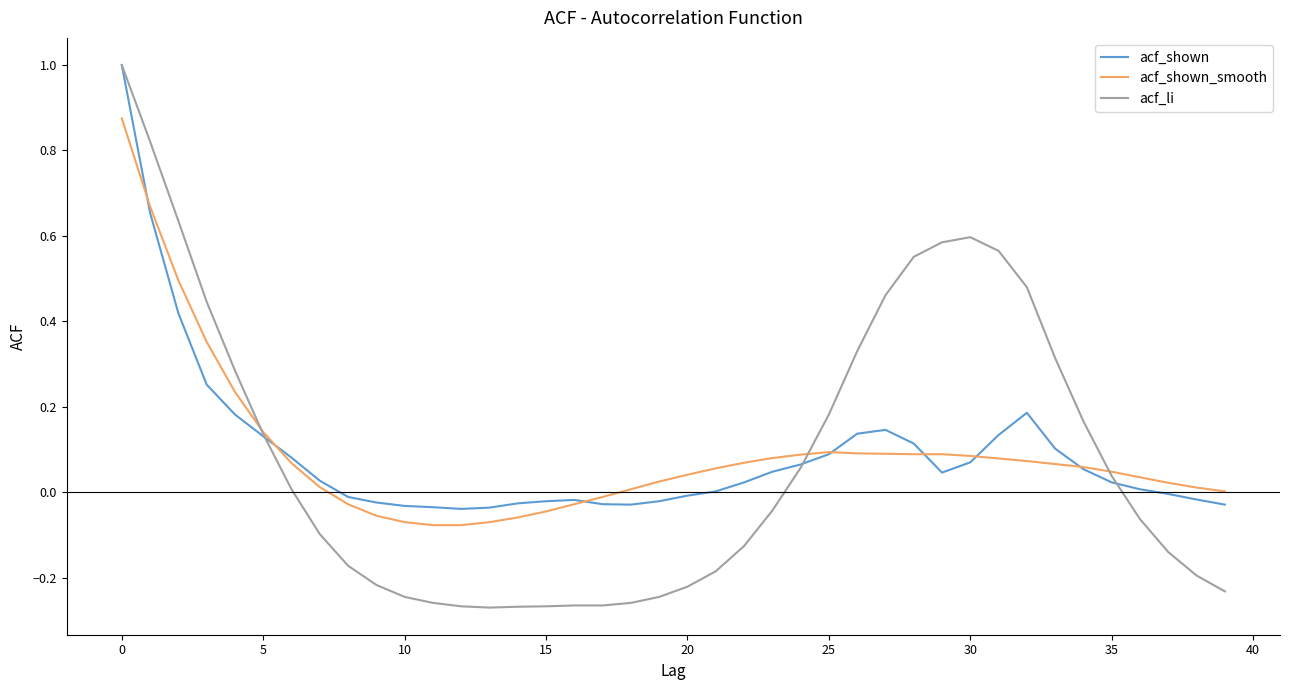

What is the difference between the maximum and minimum values in the acf_shown_smooth series?

1.0